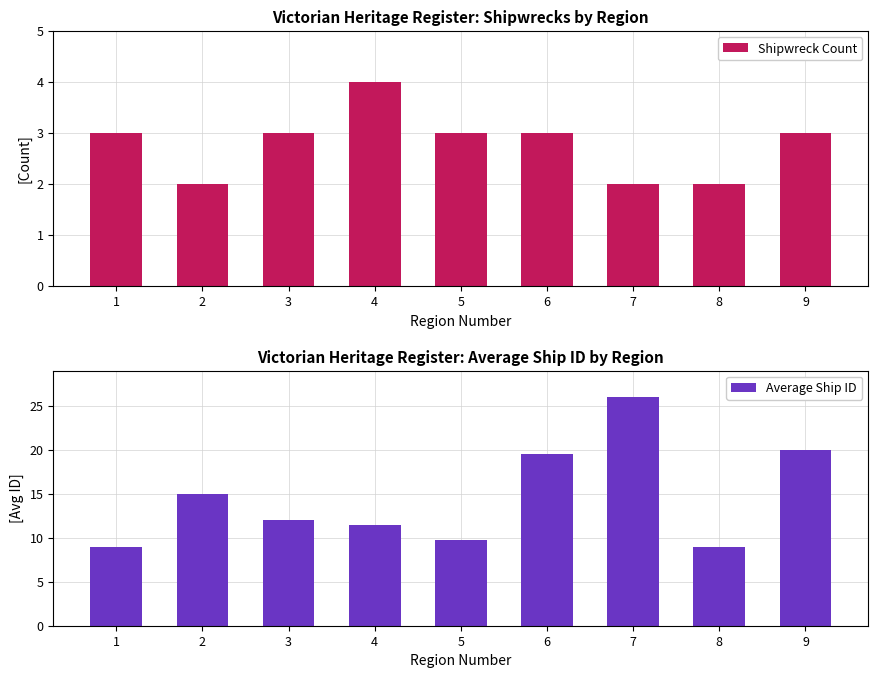

At which label does Shipwreck Count first exceed 3?

4